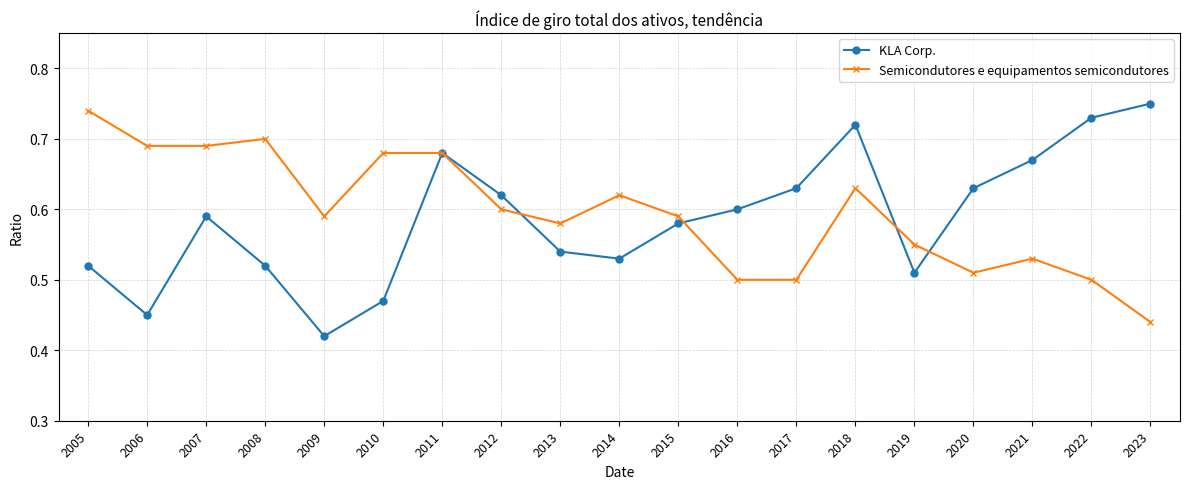

What is the difference between the Semicondutores e equipamentos semicondutores values at 2020 and 2005?

0.2